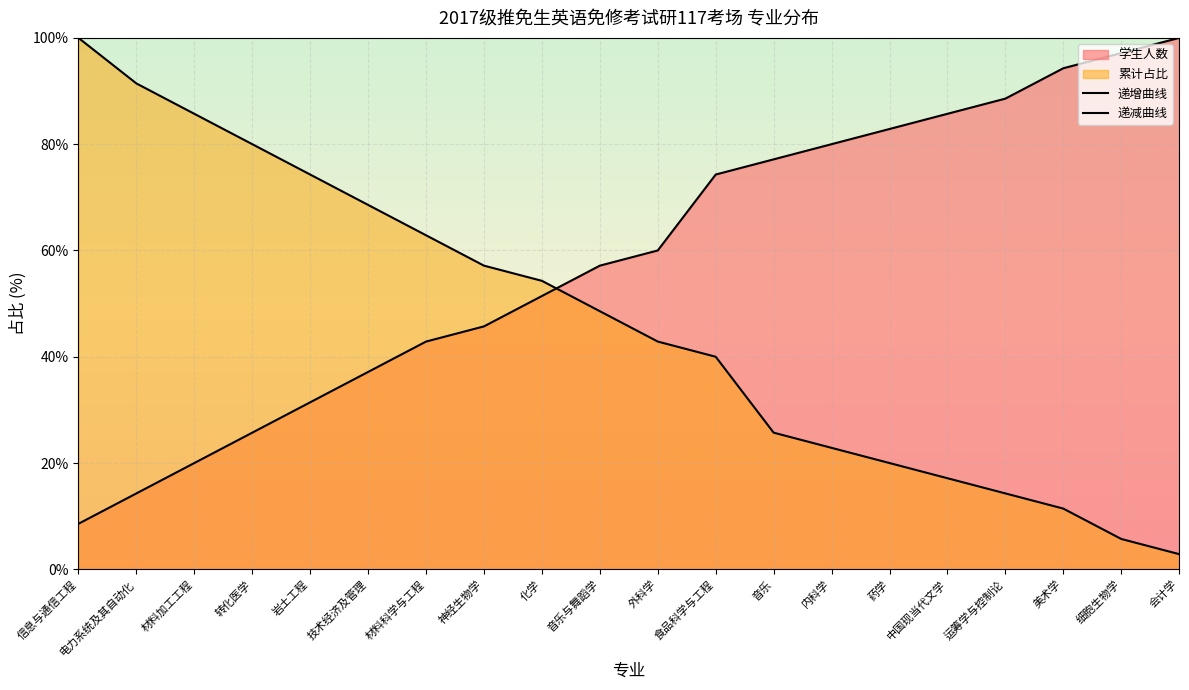

At 电力系统及其自动化, list the series in order from largest to smallest.

递减曲线, 递增曲线